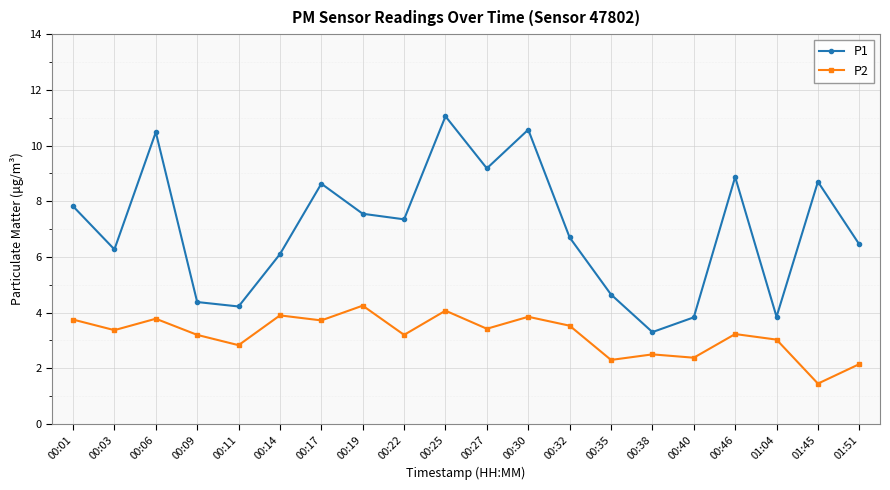

What is the approximate value of P1 at 00:25?

11.1